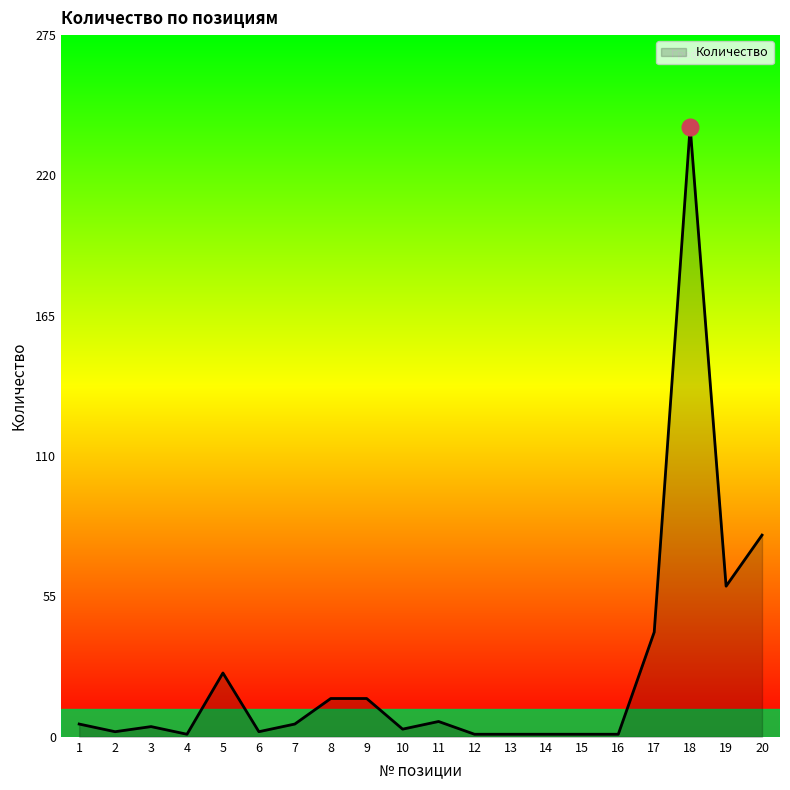

Is it true that the value at 5 is 25?

True